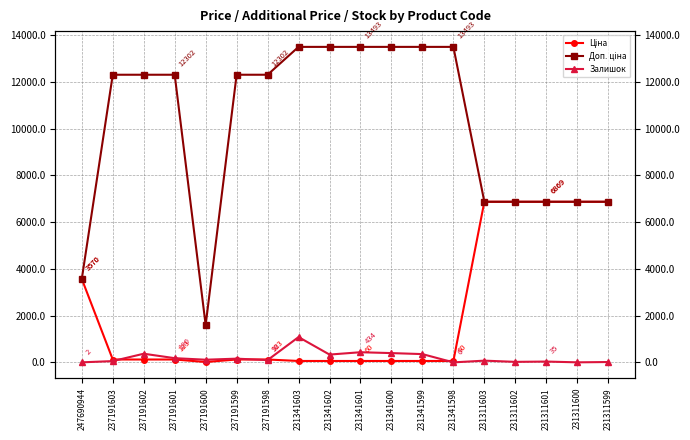

Between 231311603 and 231311602, which series saw the biggest shift?

Залишок